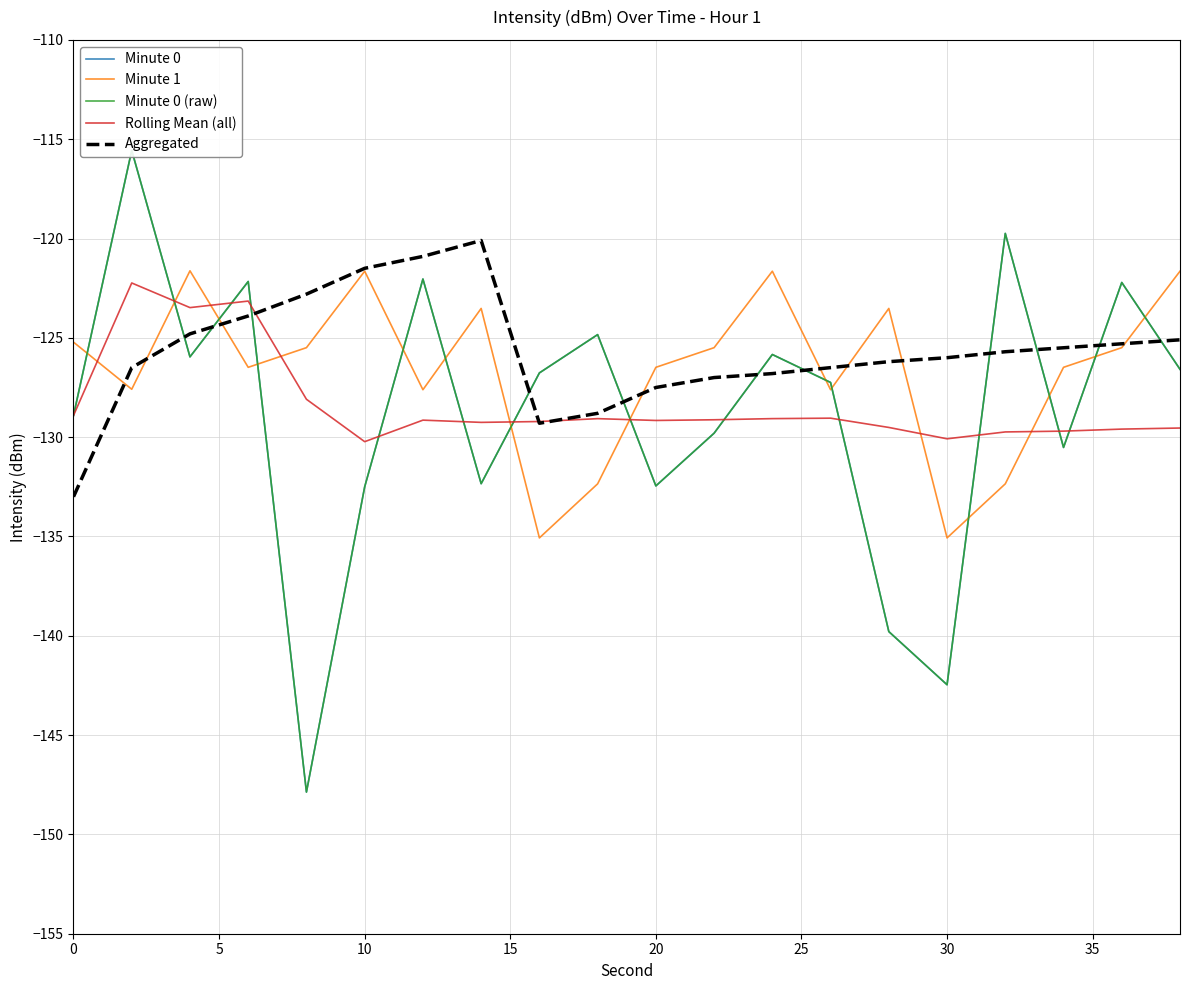

How many times do Minute 1 and Rolling Mean (all) cross each other?

8